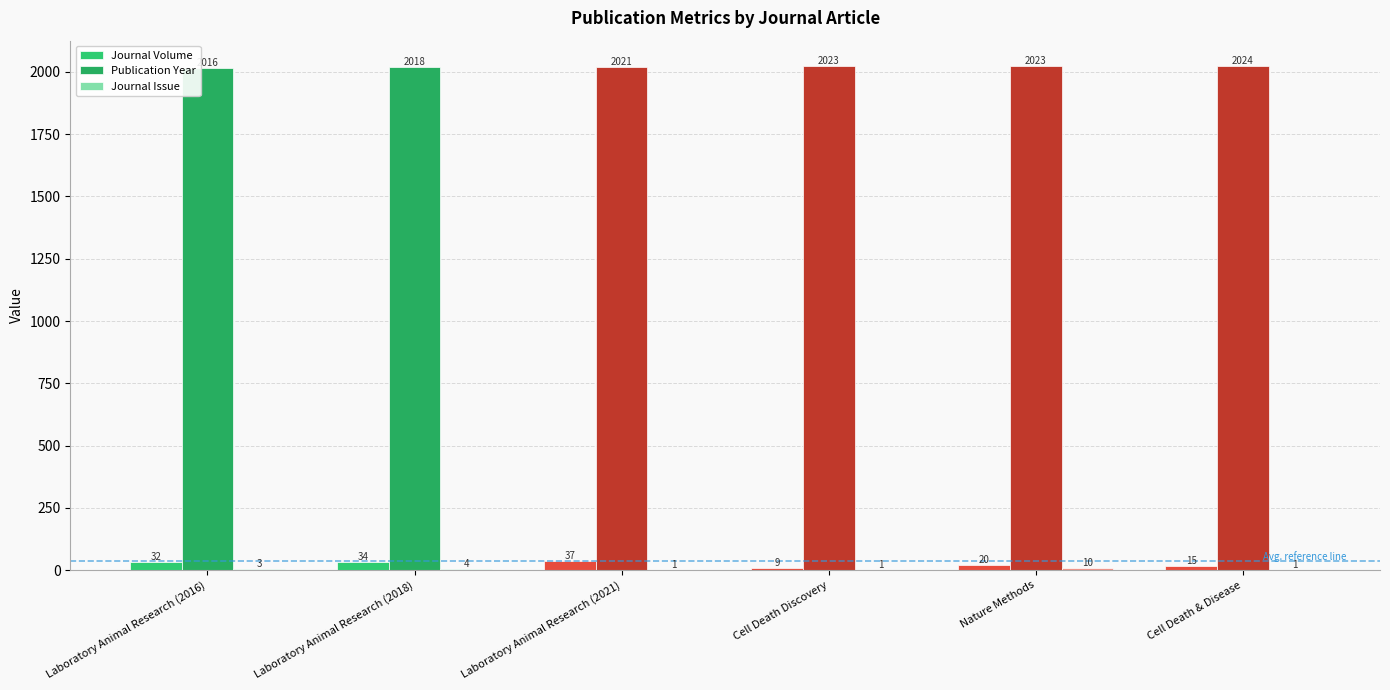

Count the number of categories in the chart.

6